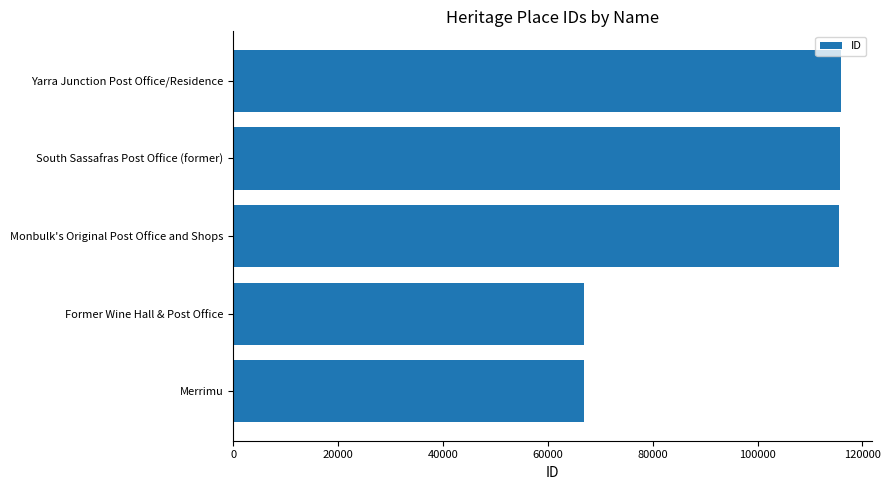

What is the change in value from Former Wine Hall & Post Office to Yarra Junction Post Office/Residence?

+48989